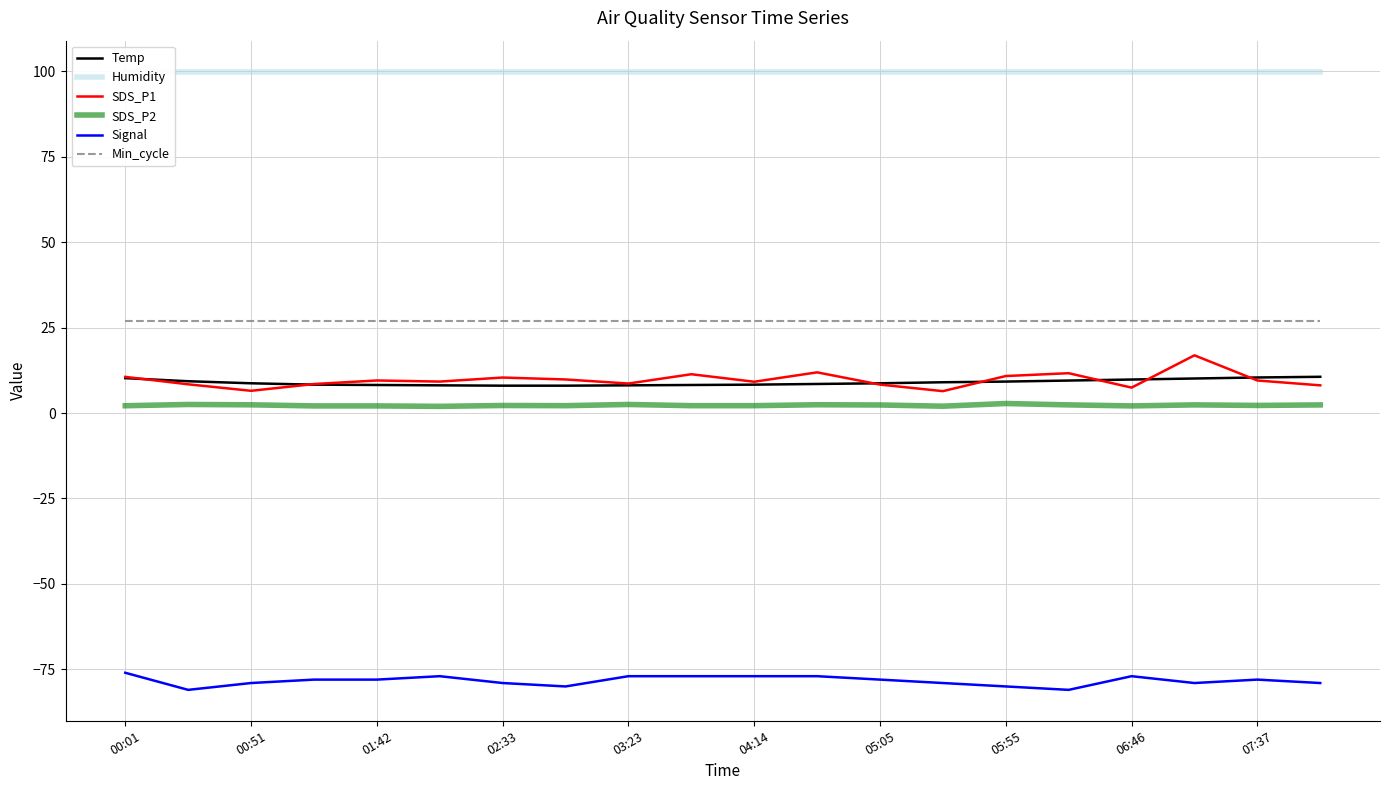

True or false: SDS_P2 and Min_cycle cross at least once.

False